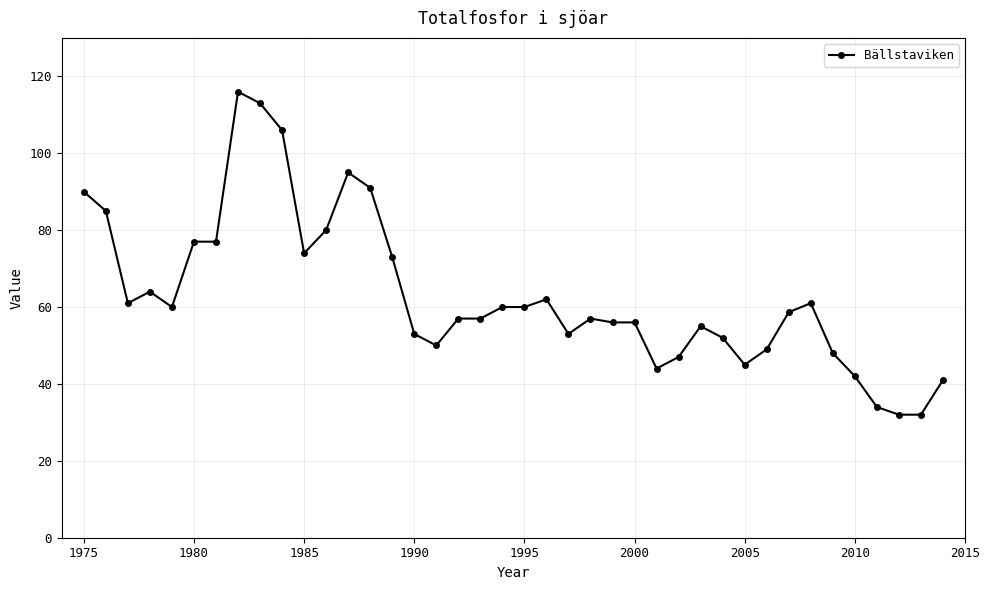

What is the sum of all values?

2523.7